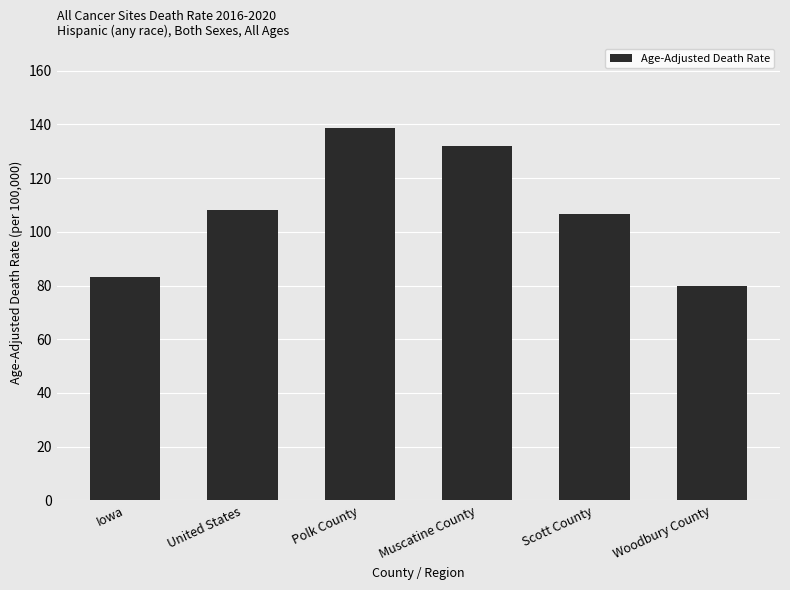

How many values are below 108?

3